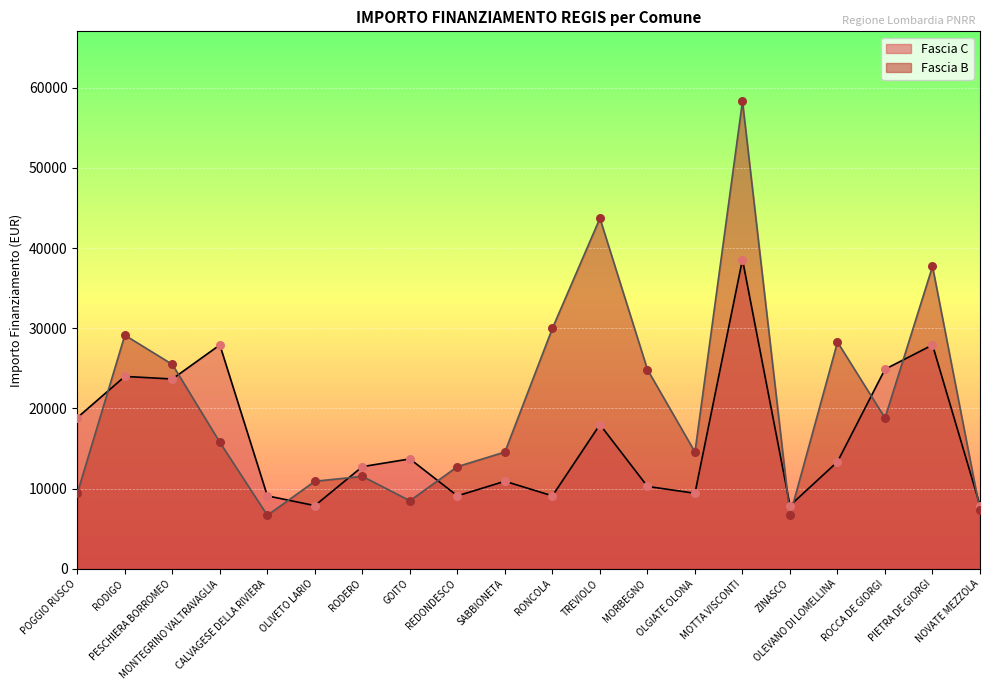

What are all the series names shown in the legend?

Fascia C, Fascia B